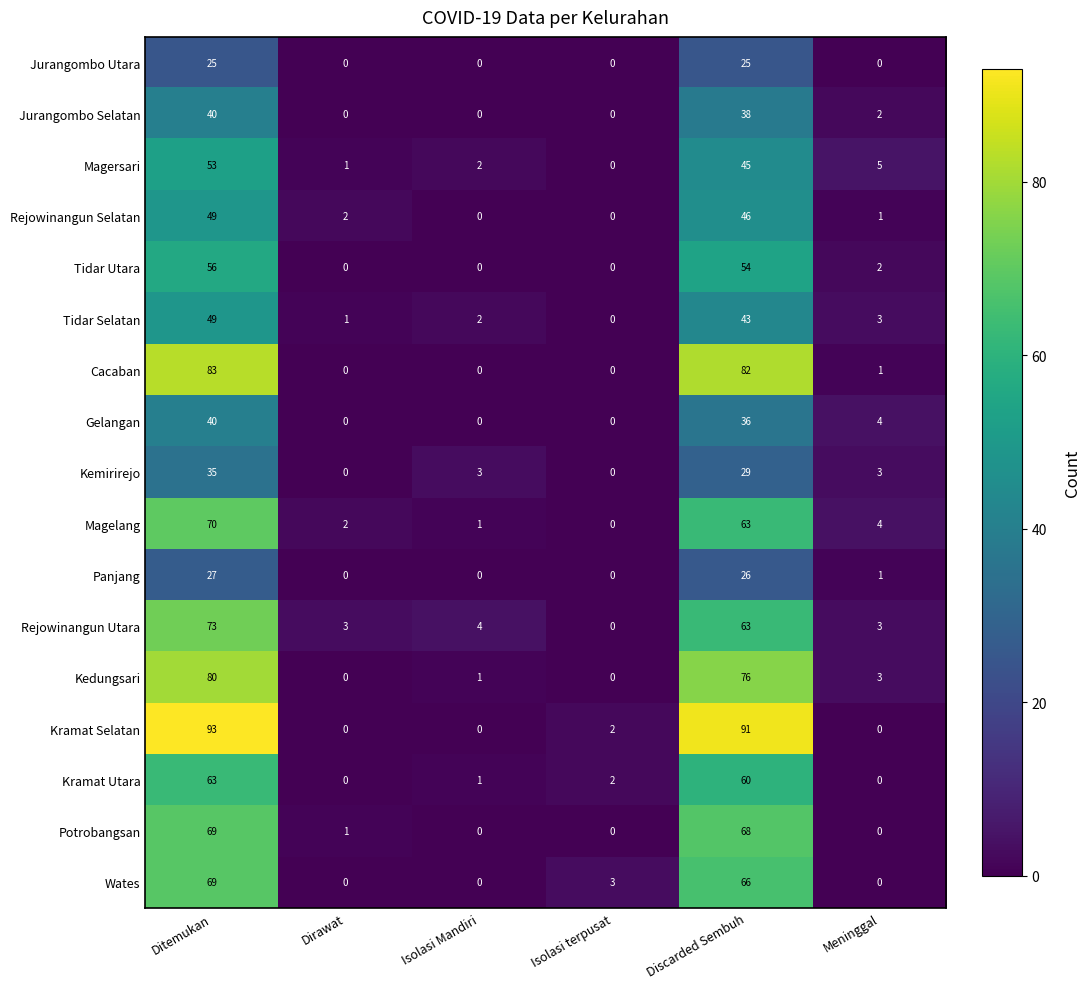

What is the maximum value shown in the chart?

93